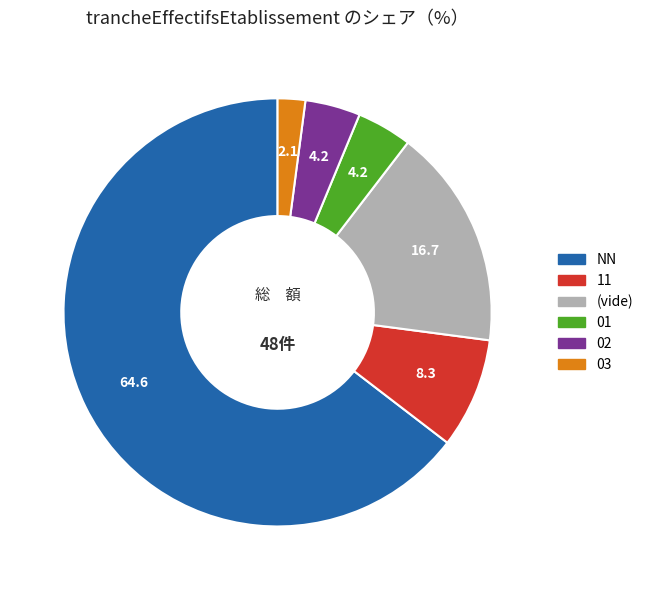

Is there a majority slice in this chart?

Yes